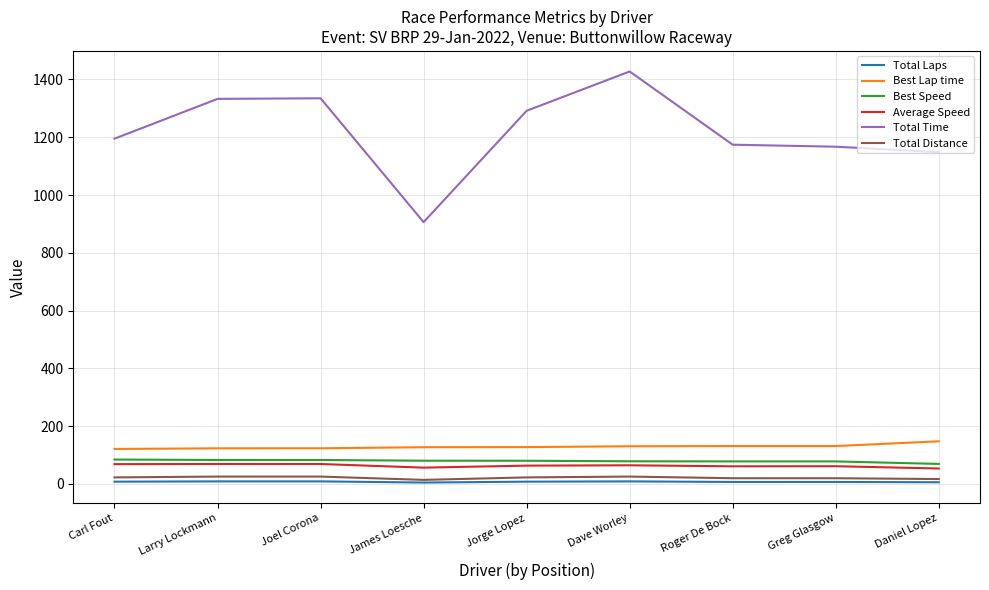

Which series has the largest range (max minus min)?

Total Time